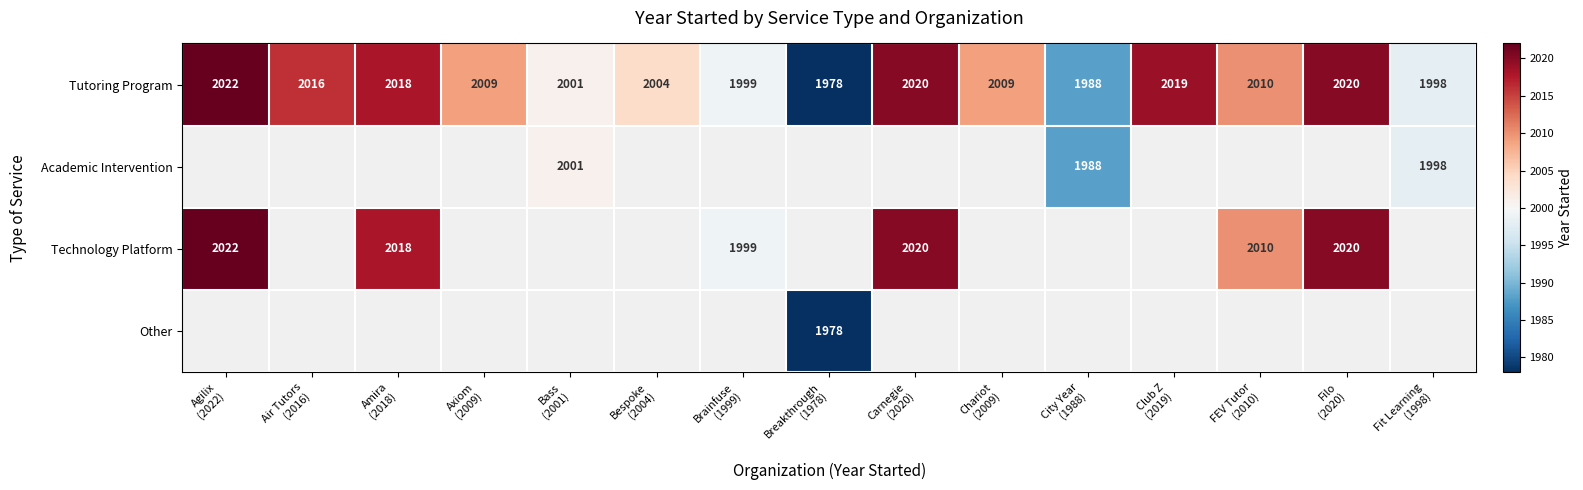

True or false: Tutoring Program has a value of 1978.0 at Breakthrough (1978).

True